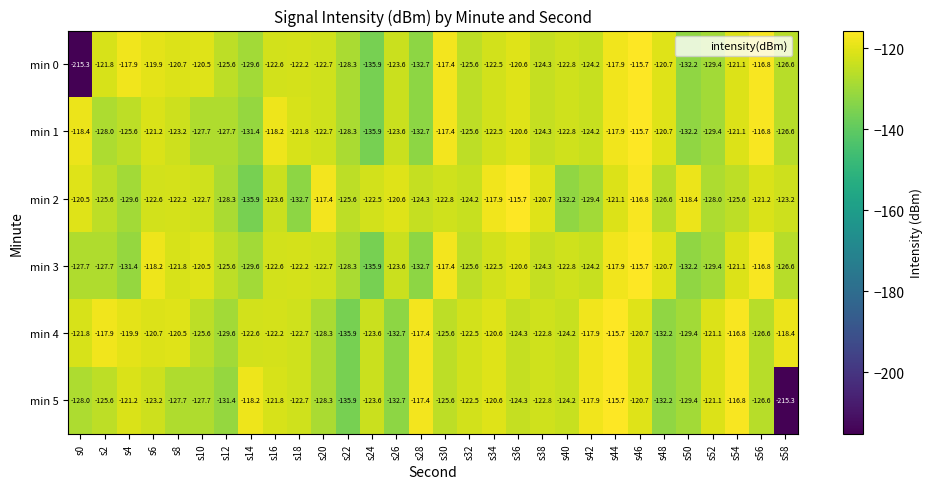

What is the difference between the min 3 values at s52 and s12?

3.8